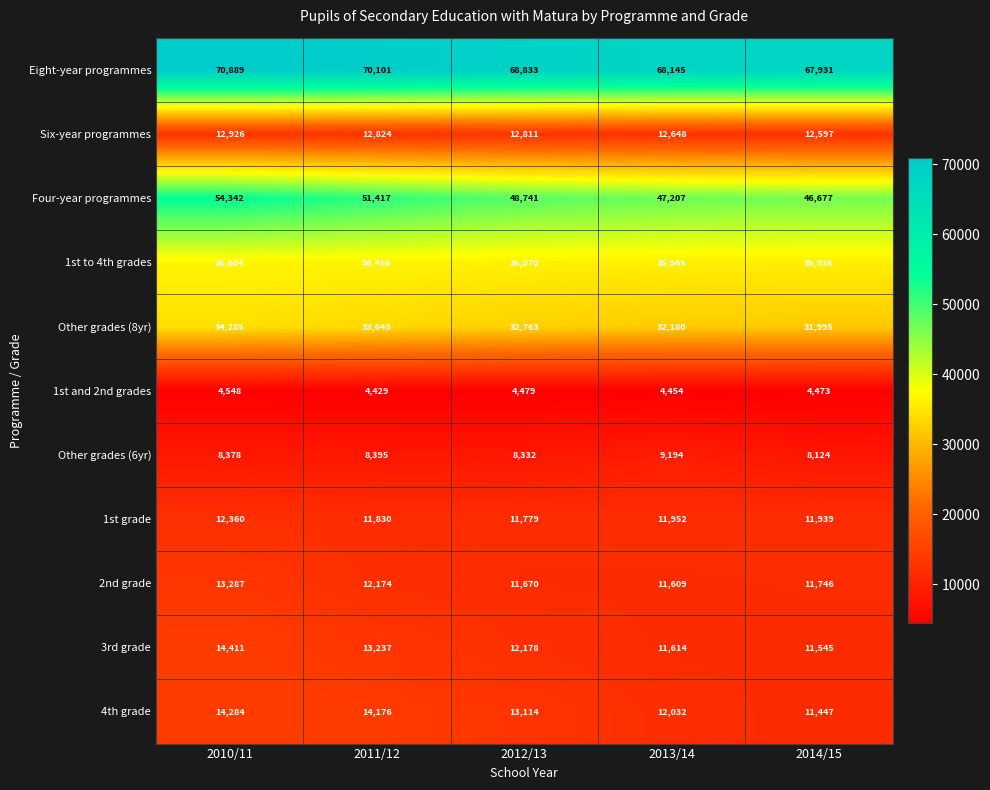

What is the sum of all 4th grade values?

65053